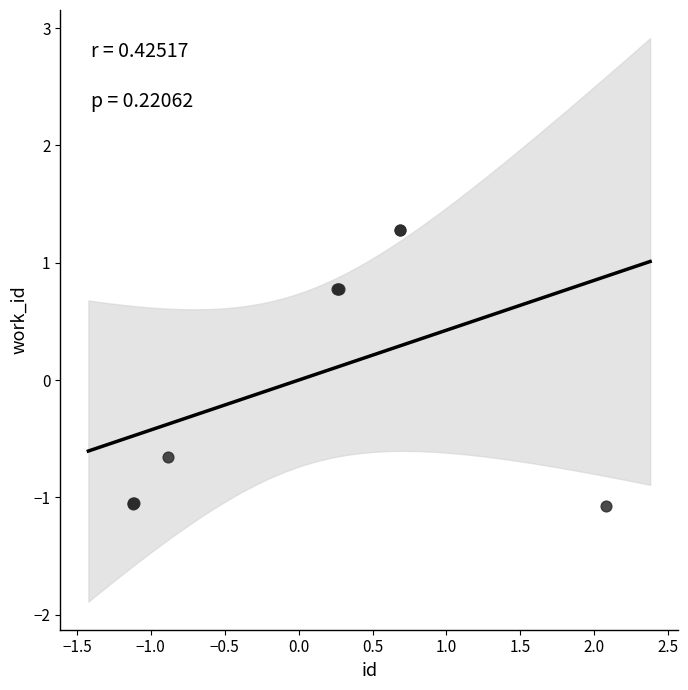

What Y value in the scatter plot is closest to 0?

-0.7